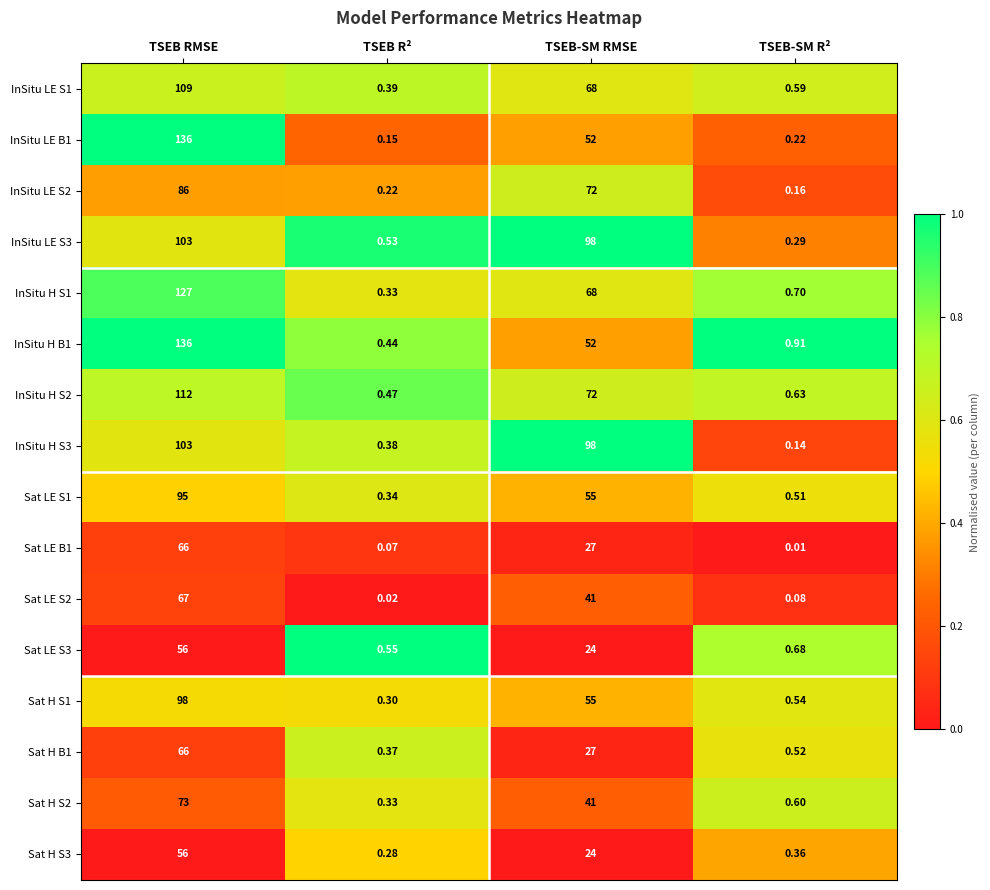

Where does the Sat LE S2 series first go above 41?

TSEB RMSE